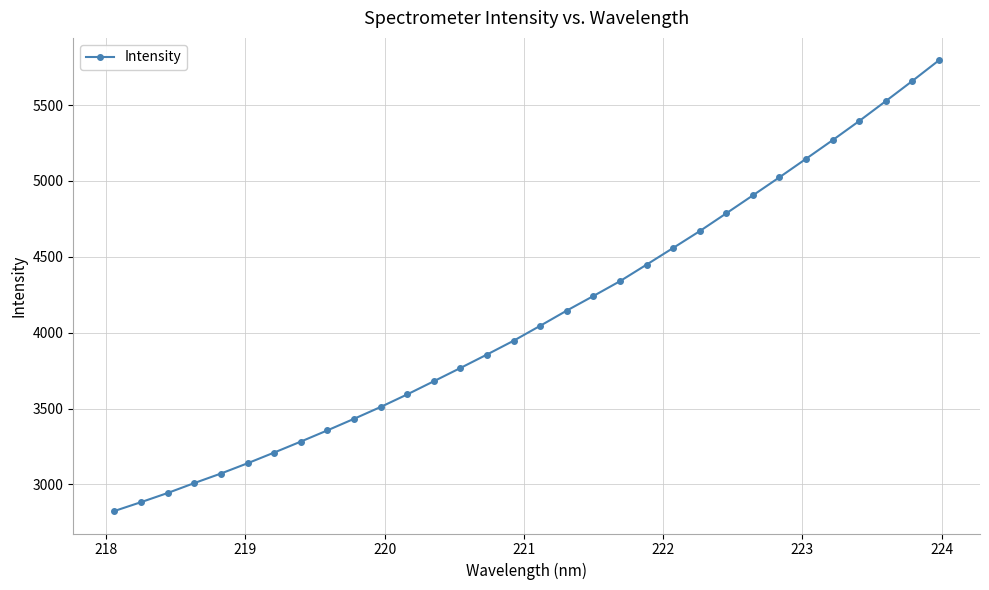

Reading left to right, list all the values displayed in this chart.

2824.7	2883.1	2943.4	3008.7	3071.6	3139.2	3209.9	3282.1	3356.1	3432.2	3510.2	3593.1	3679.9	3767.2	3856.1	3946.9	4045.4	4145.6	4241.6	4339.3	4448.2	4558.3	4669.2	4786.5	4904.9	5024.0	5145.8	5268.6	5394.6	5525.7	5658.6	5794.6